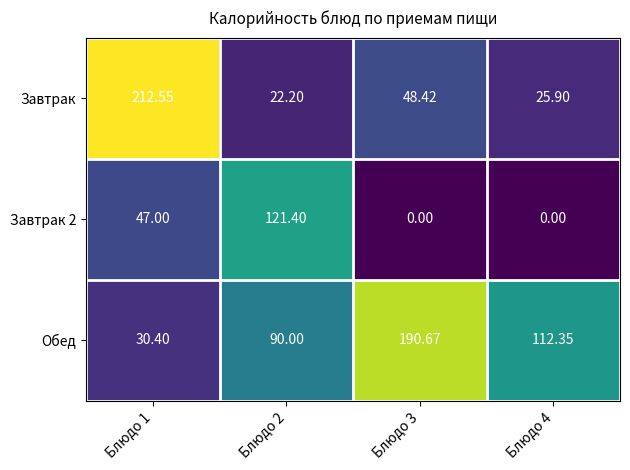

Which series has the largest range (max minus min)?

Завтрак